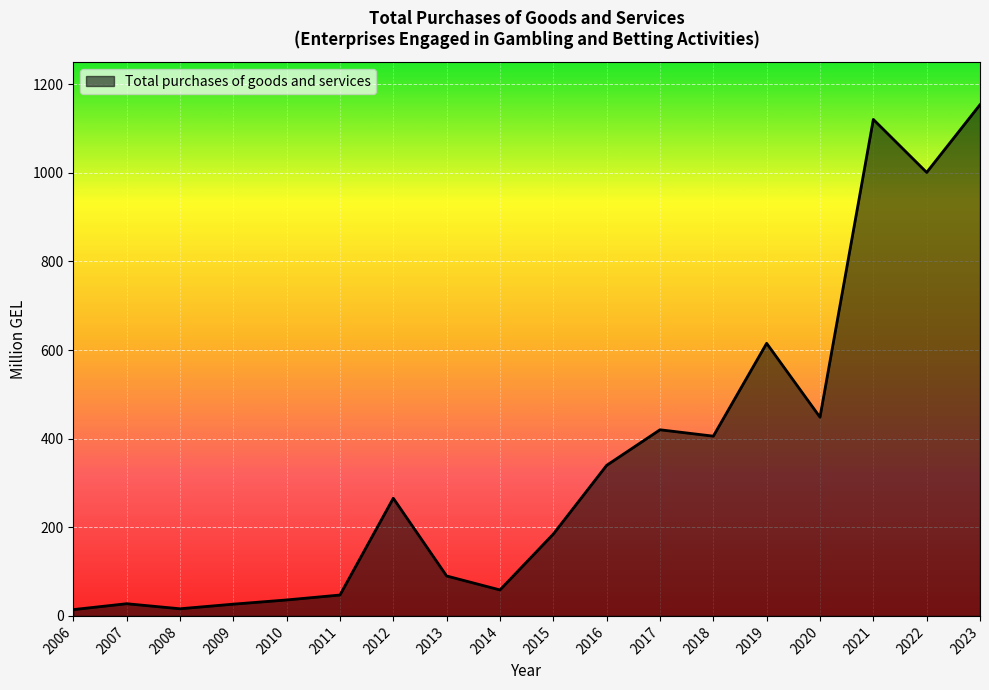

Does the chart display data point markers on the line(s)?

No